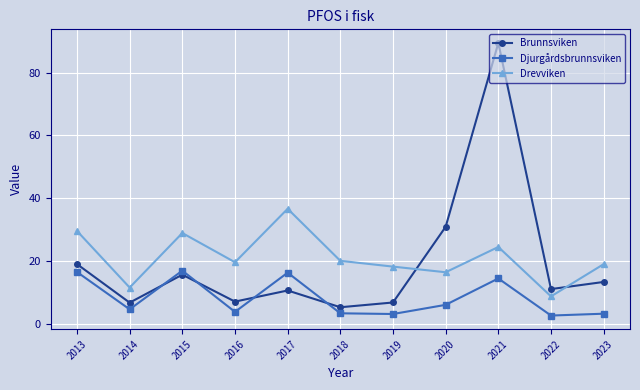

What are all the series names shown in the legend?

Brunnsviken, Djurgårdsbrunnsviken, Drevviken